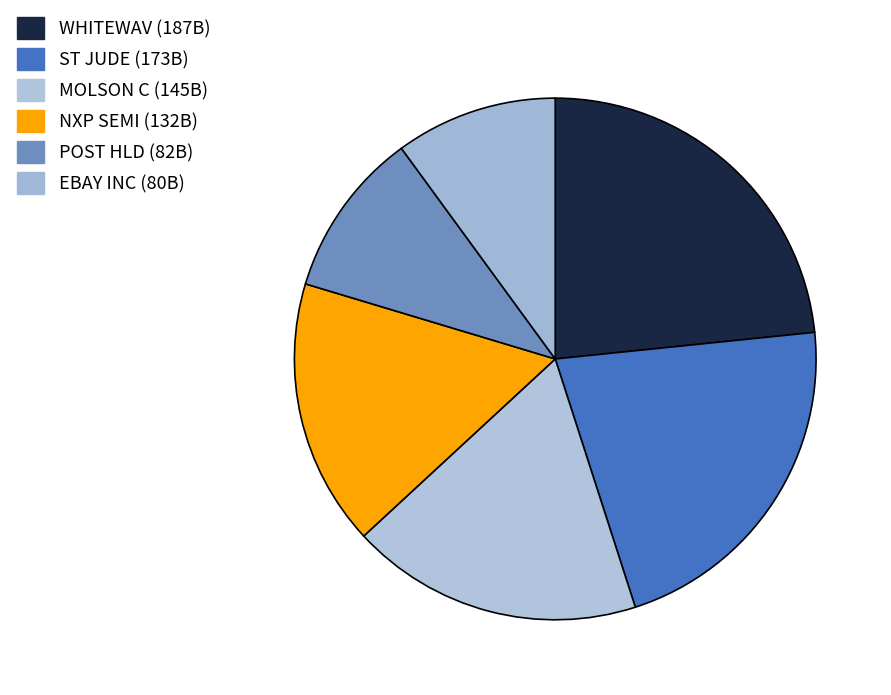

How many segments does this pie chart have?

6